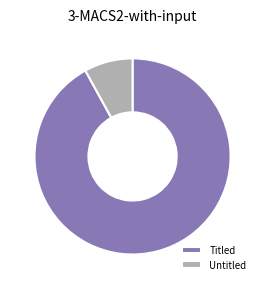

Between Untitled and Titled, which is larger?

Titled